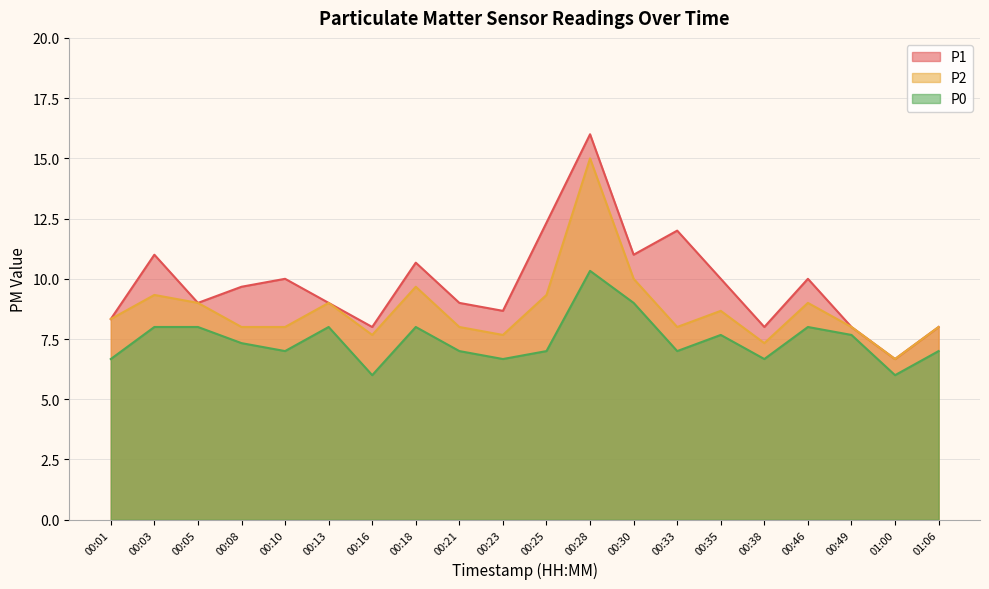

True or false: P0 and P2 intersect in this chart.

False